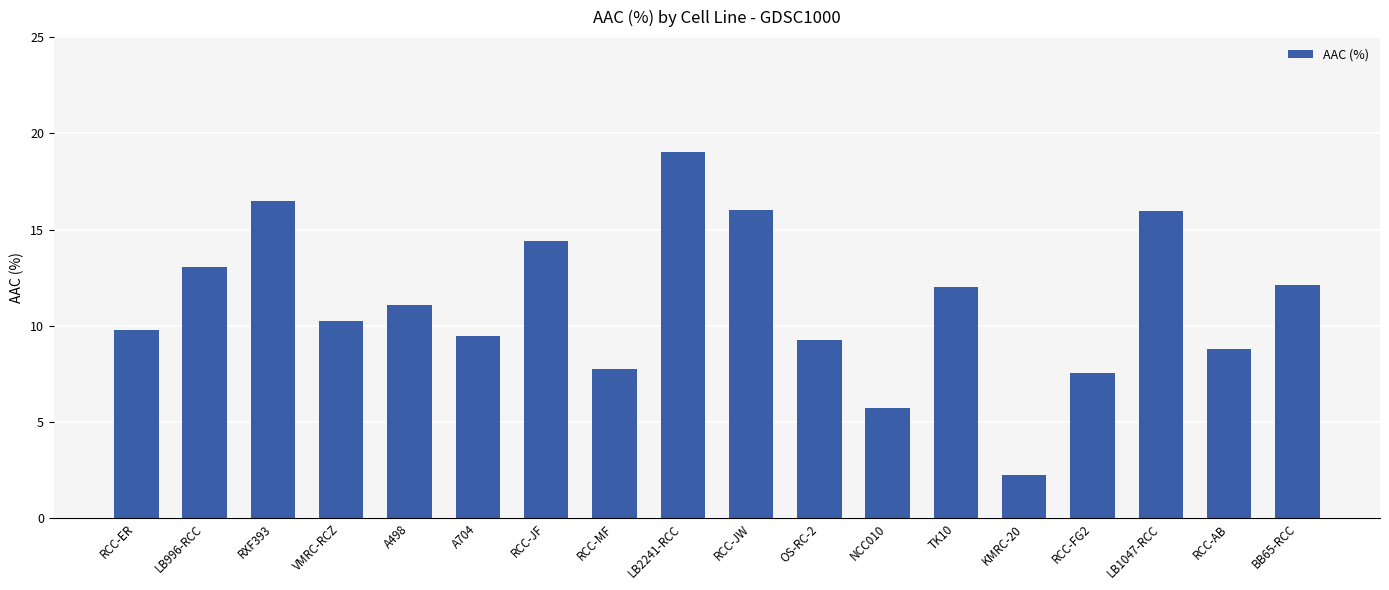

What is the change in value from RCC-ER to RCC-FG2?

-2.2